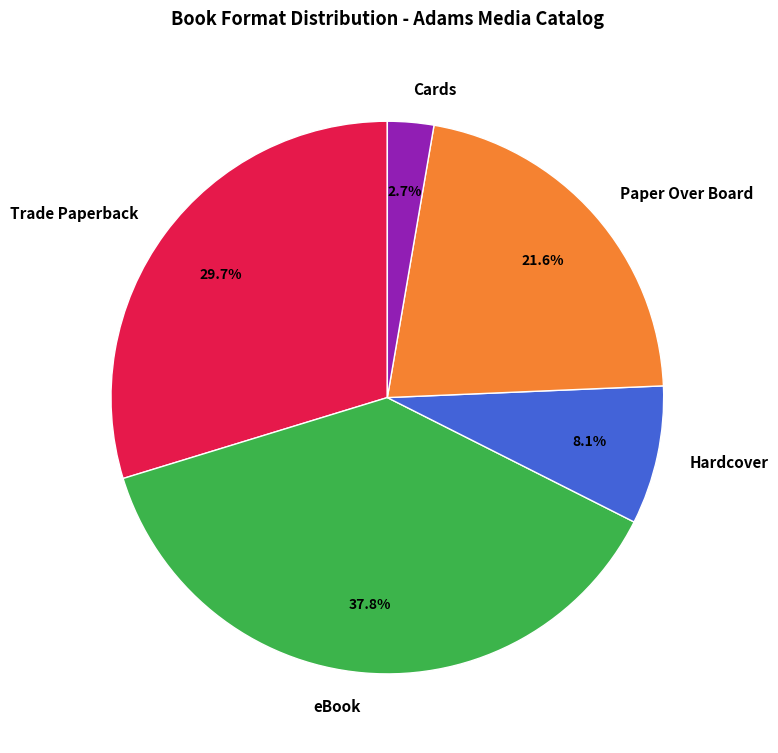

What is the largest slice in the pie chart?

eBook